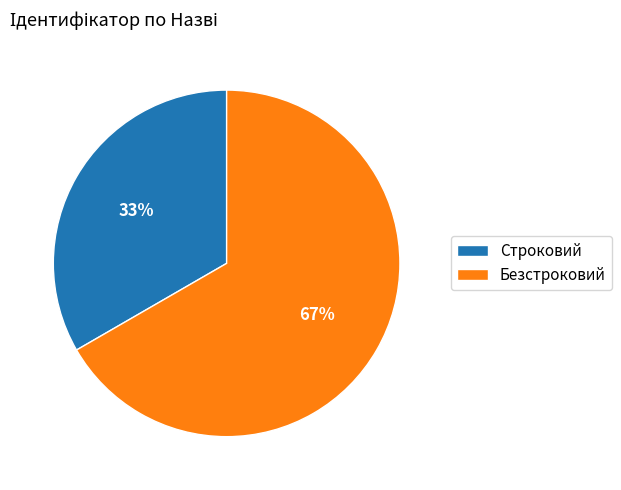

Rank the categories by value from lowest to highest.

Строковий, Безстроковий